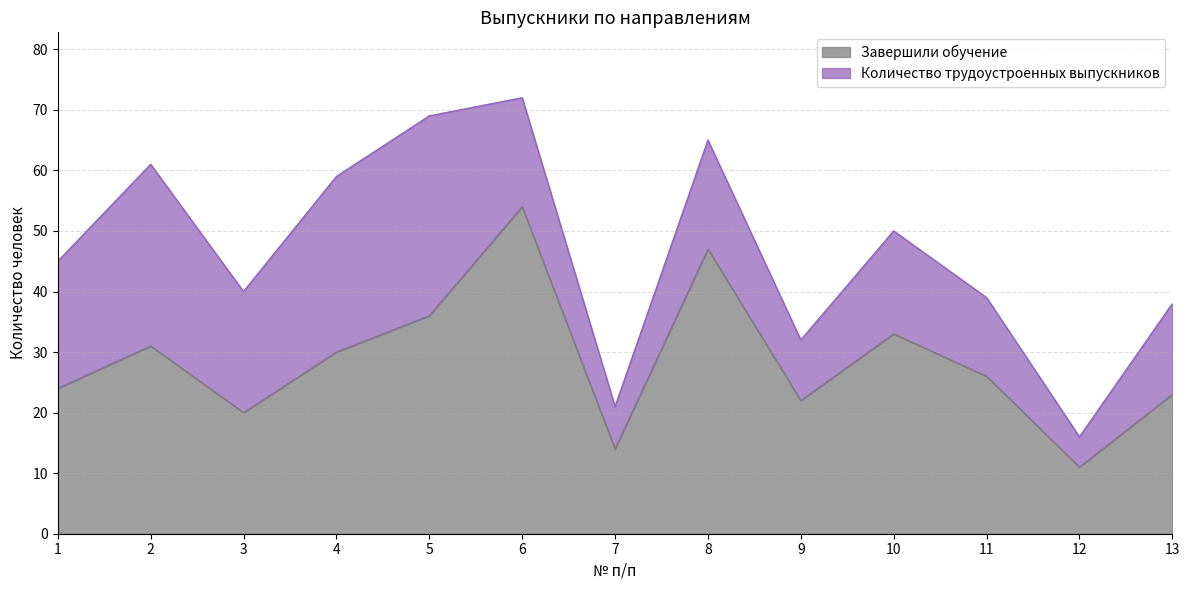

How many data points are less than 26?

6